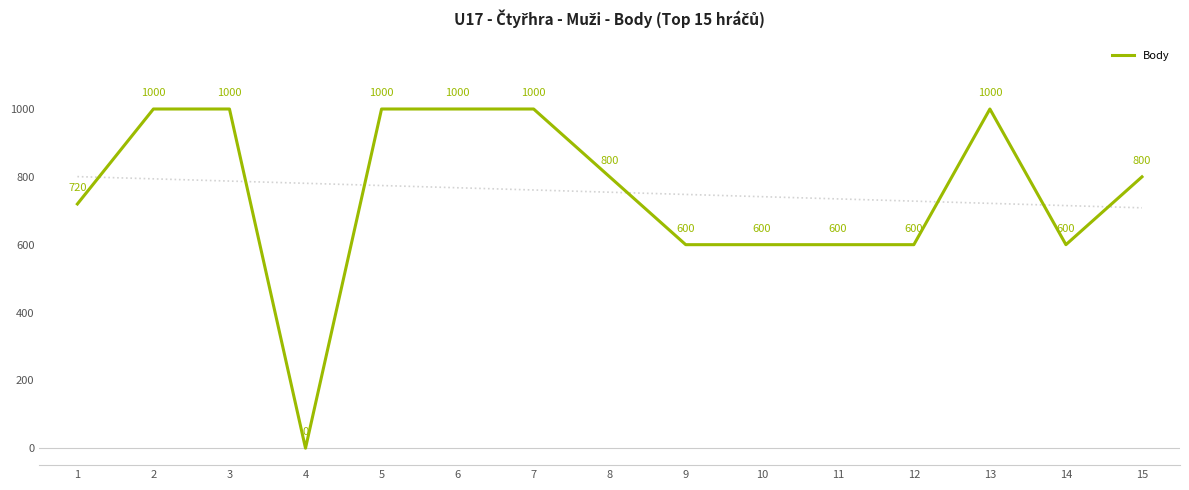

What is the sum of the values at 1 and 8?

1520